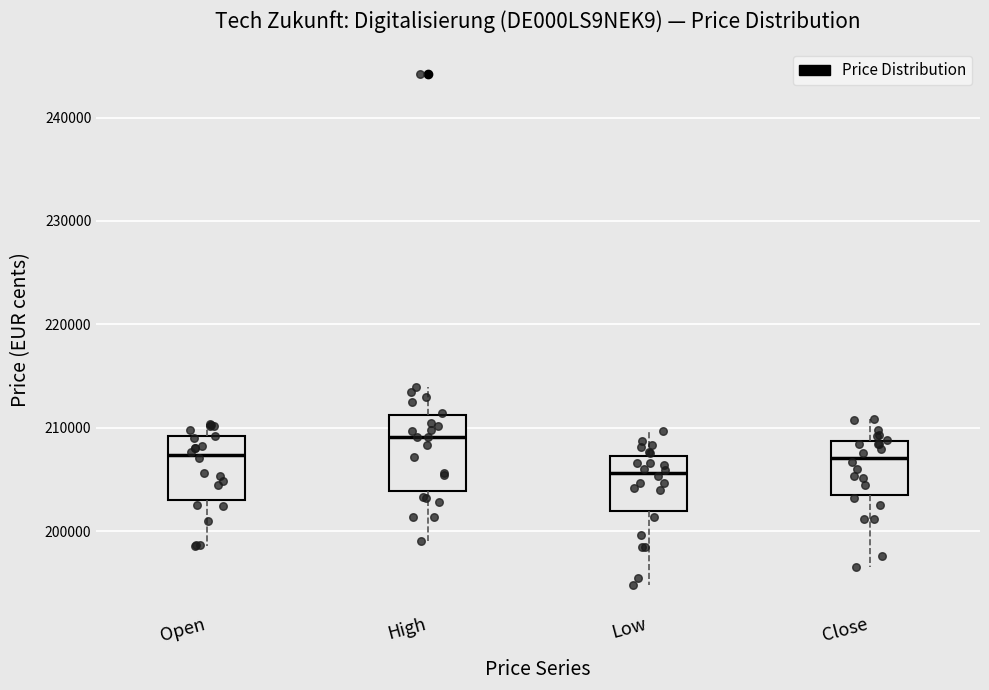

Reading left to right, transcribe this box plot: for each box, give where its median line is, the range the box spans, and where its two whiskers end, as read against the y-axis. The values are not printed on the chart, so give them approximately, as read against the axis.

Open: median 207000, box 203000 to 209000, whiskers 199000 to 210000
High: median 209000, box 204000 to 211000, whiskers 199000 to 214000
Low: median 206000, box 202000 to 207000, whiskers 195000 to 210000
Close: median 207000, box 204000 to 209000, whiskers 197000 to 211000